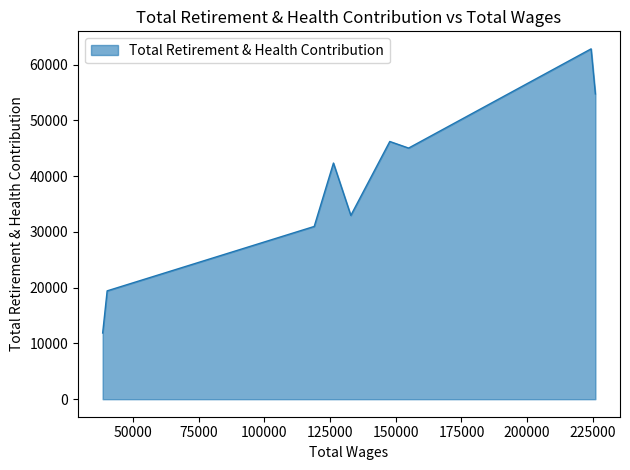

Which has a higher value, 147699.0 or 224347.0?

224347.0